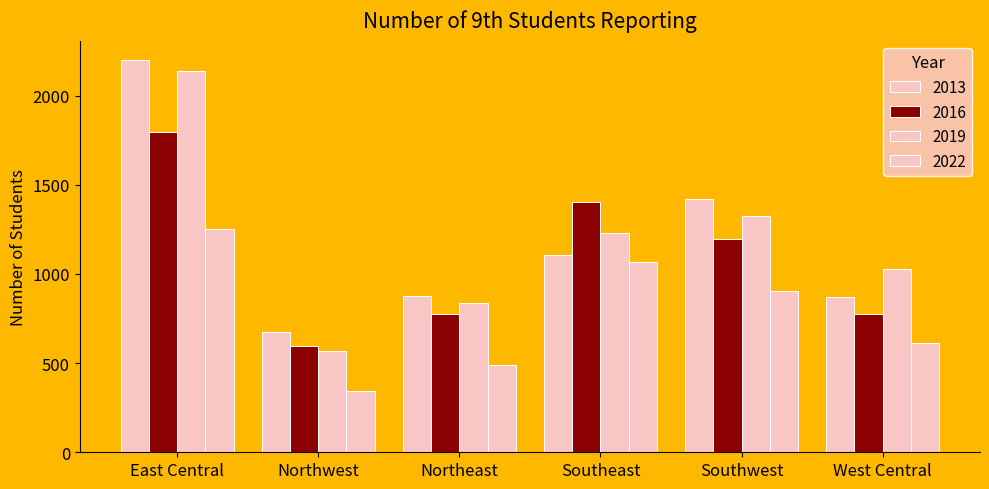

Count the number of data series in this chart.

4